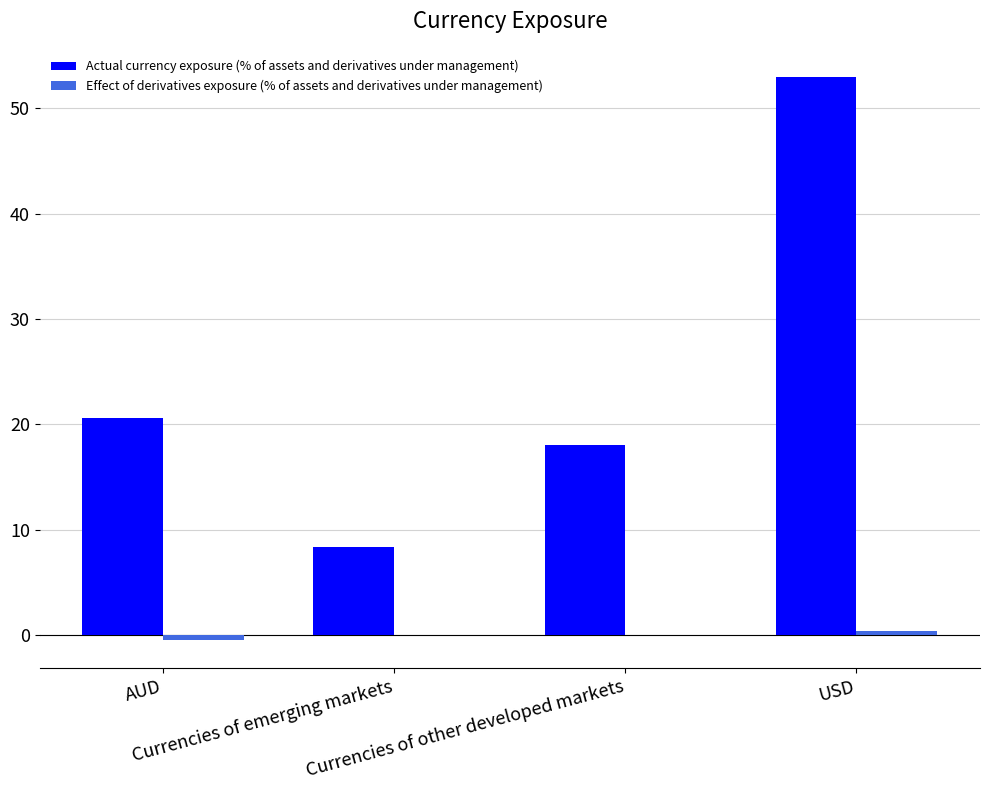

Which series has the largest total across all categories?

Actual currency exposure (% of assets and derivatives under management)